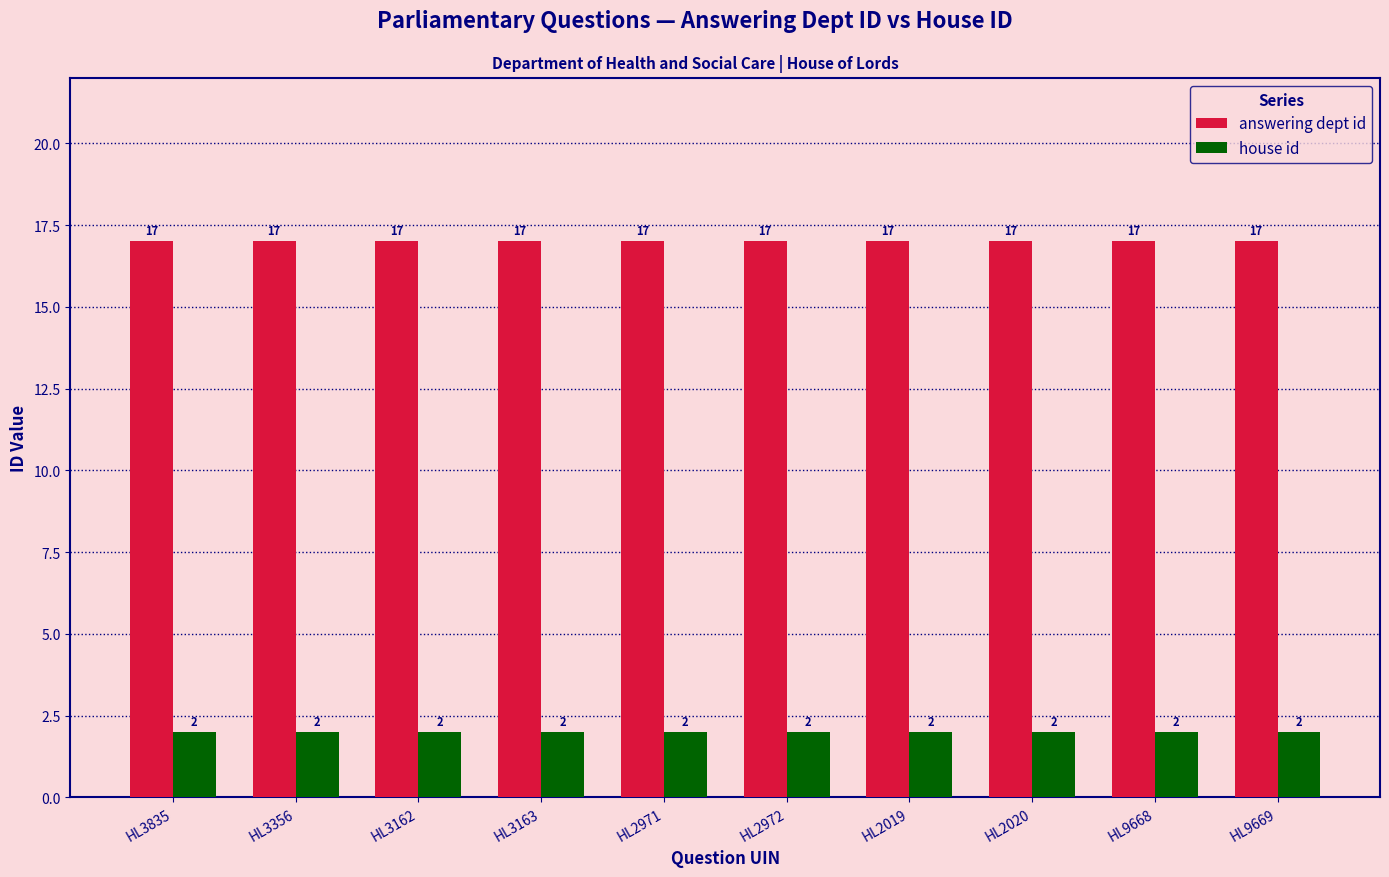

What is the total value across all series at HL2019?

19